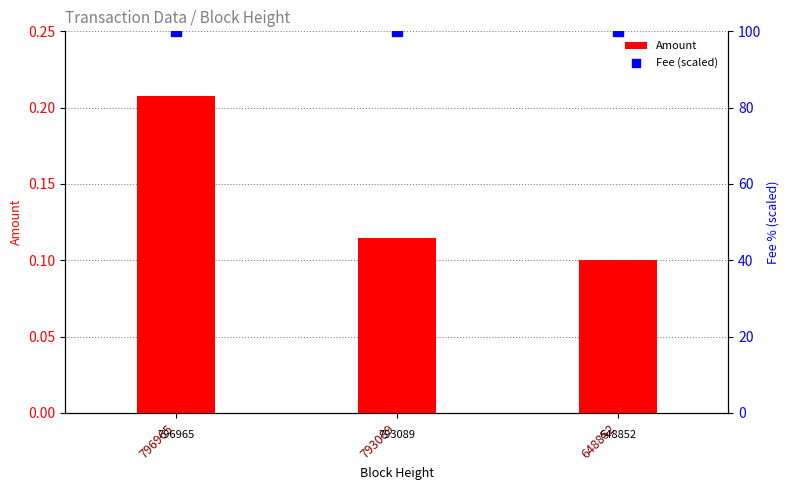

Is the value of Amount at 648852 greater than the value of Fee (scaled) at 648852?

No